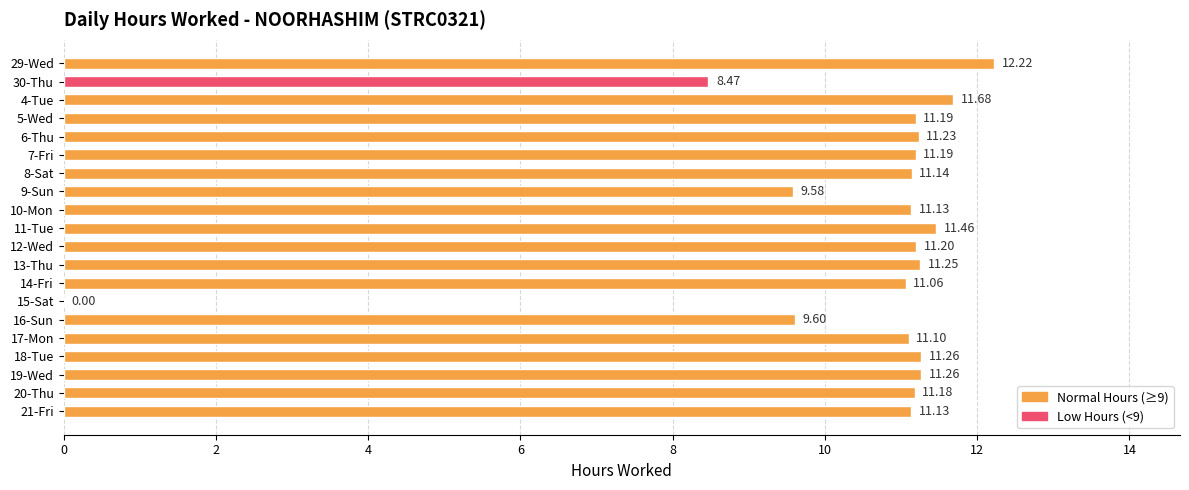

How many data points are above 11?

16